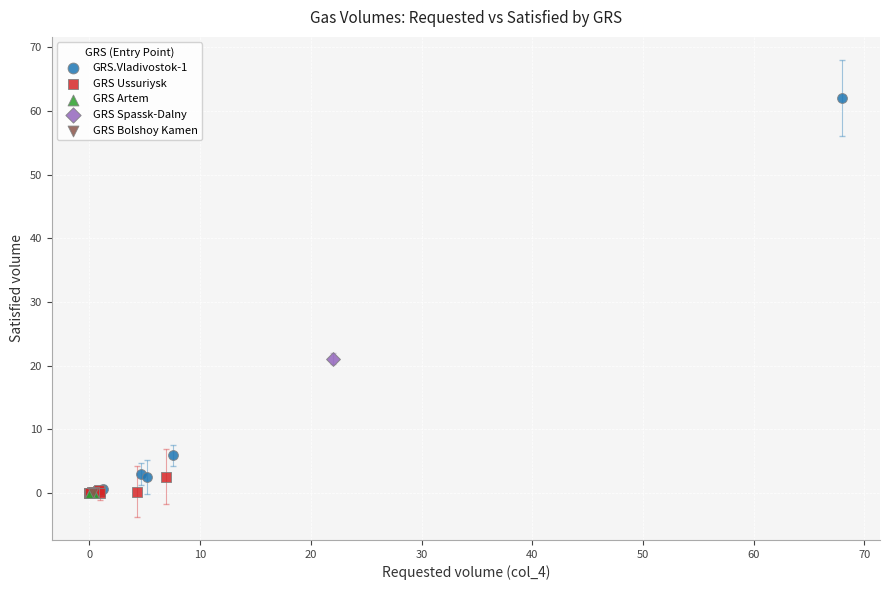

Which series contains the highest Y value?

GRS.Vladivostok-1